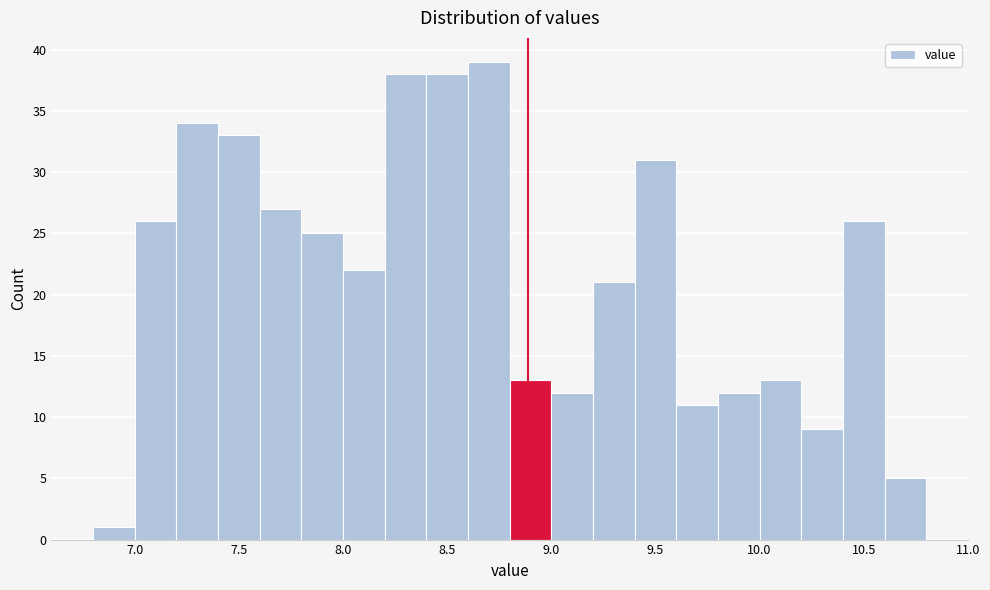

How tall is the bar that spans 7.0 to 7.2 on the x-axis? The values are not printed on the chart, so give them approximately, as read against the axis.

26